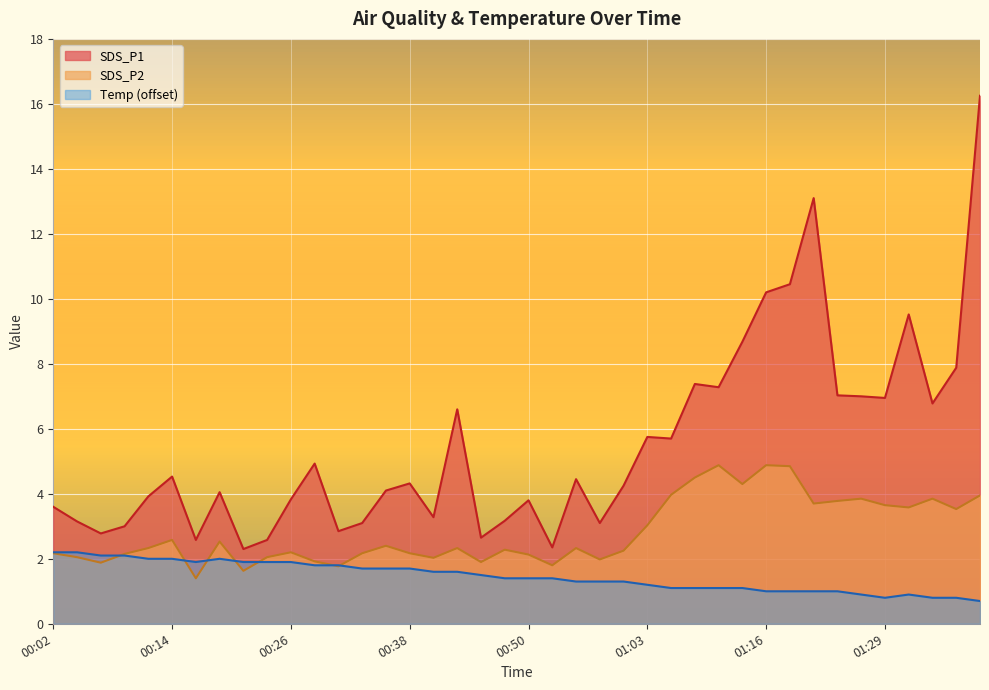

At which category does SDS_P2 reach its first local valley?

00:06